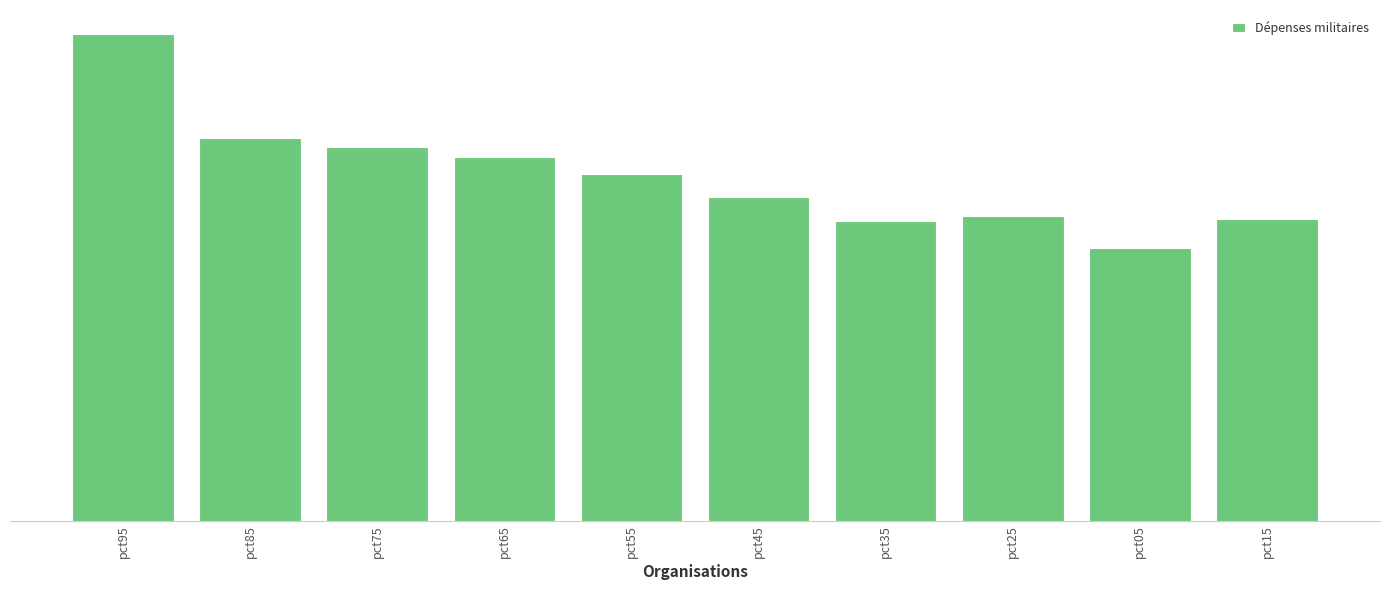

Is it true that the value at pct65 is 2.8?

False